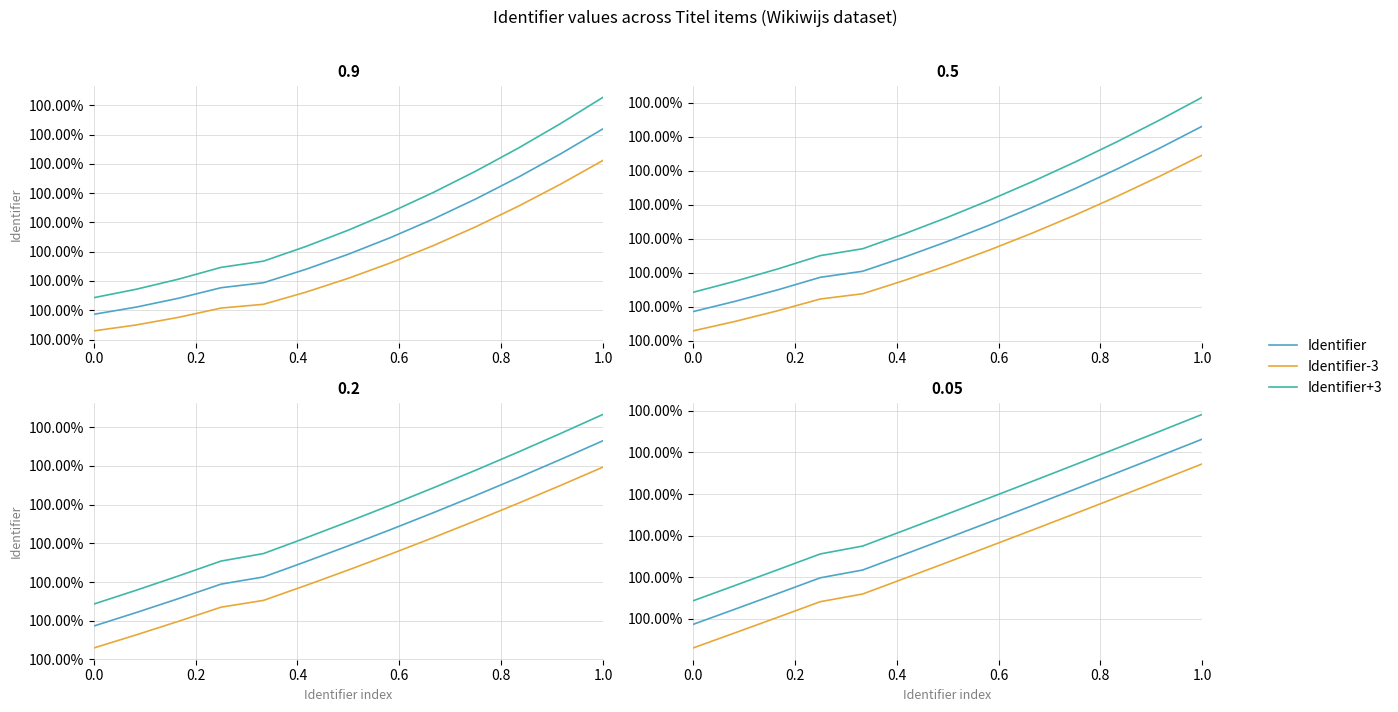

What are all the series names shown in the legend?

Identifier, Identifier-3, Identifier+3